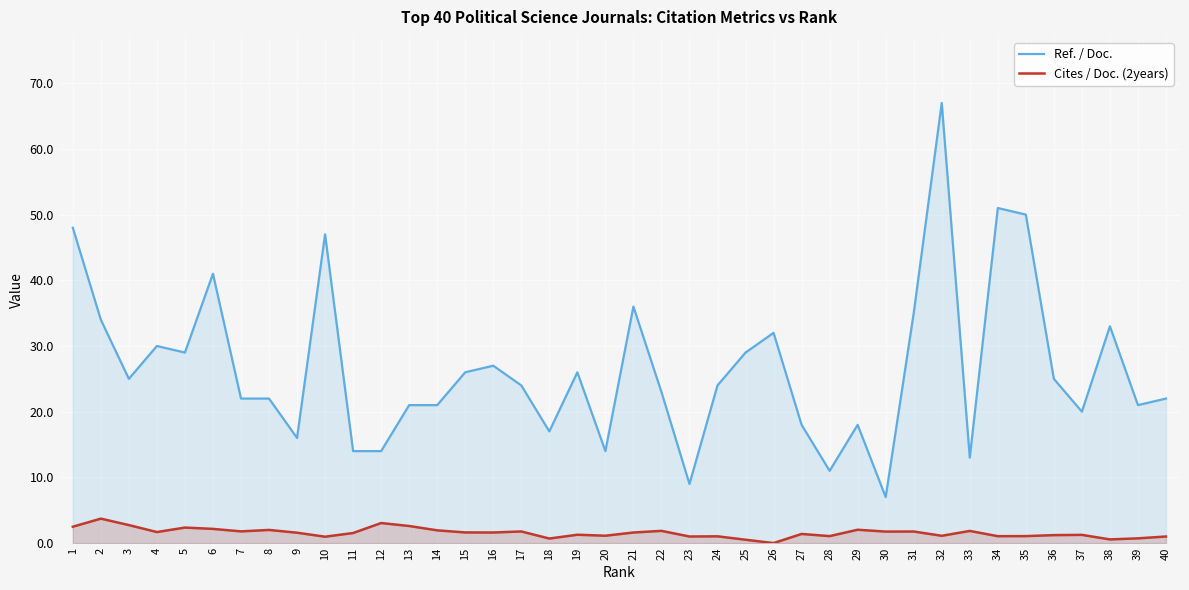

True or false: Cites / Doc. (2years) and Ref. / Doc. cross at least once.

False